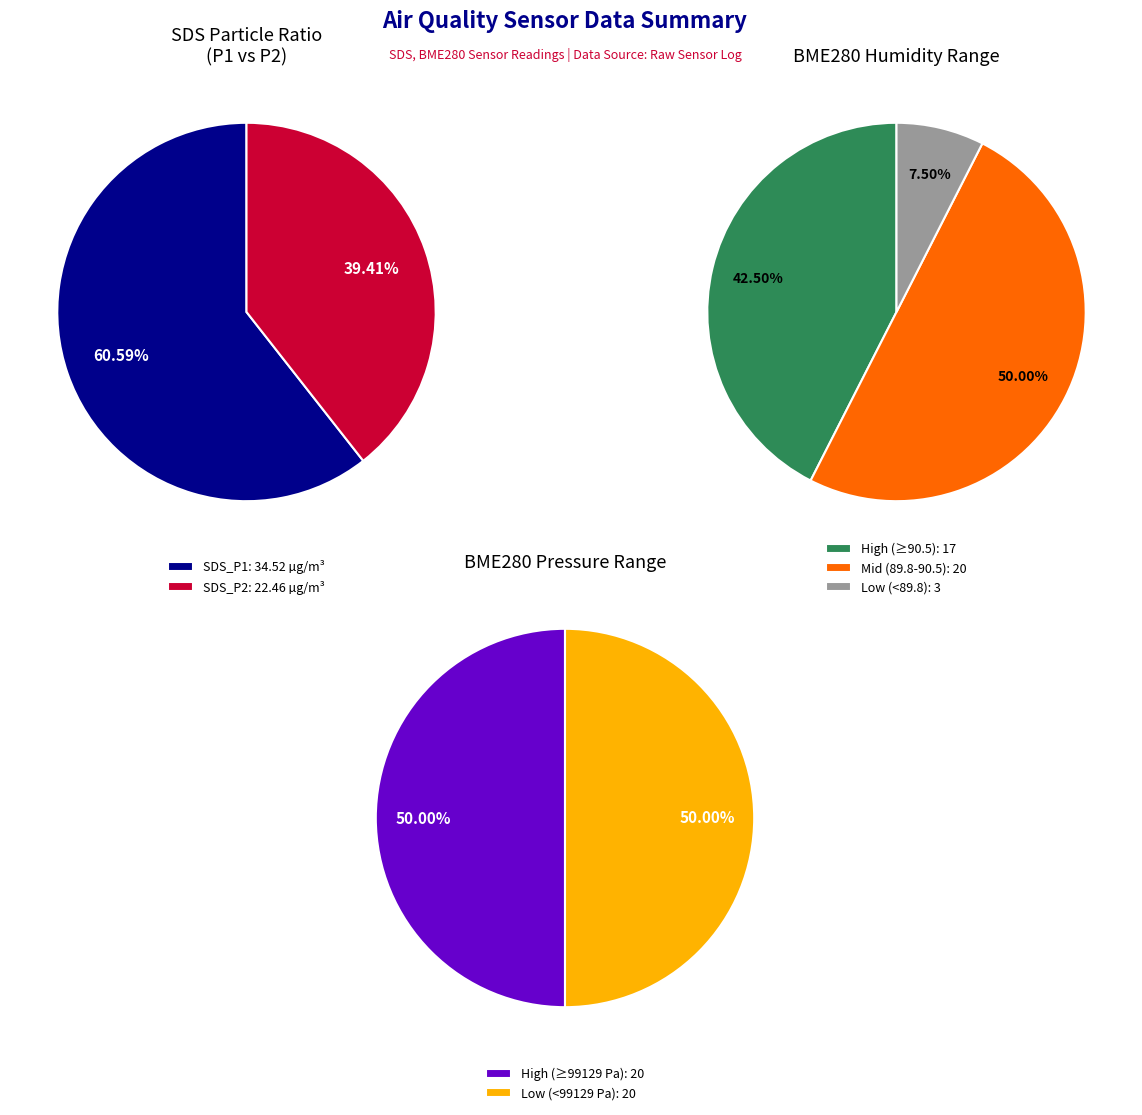

Which series changed the most between 0 and 12?

SDS_P1